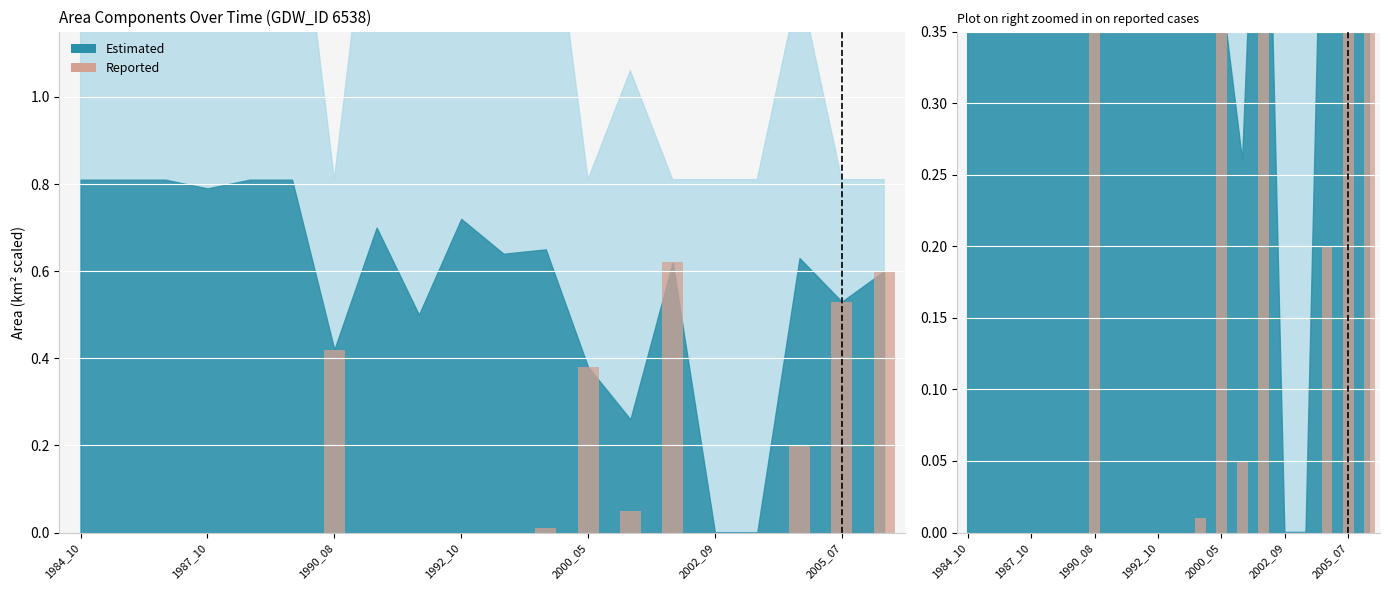

True or false: the data shows 0.1 at 13.

False